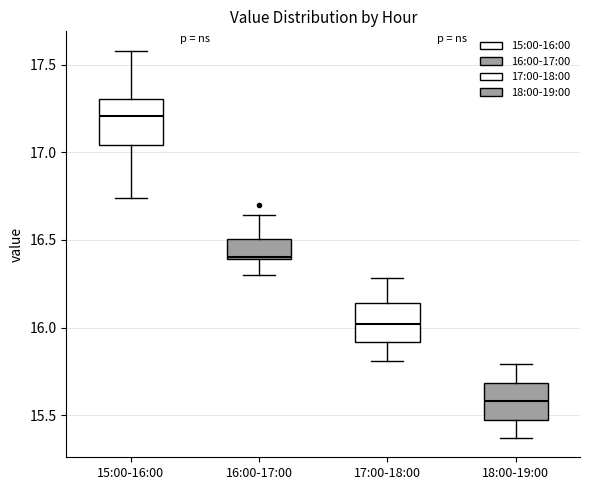

Reading left to right, read every box against the y-axis: the position of its median line, the range the box covers, and the ends of its whiskers. The values are not printed on the chart, so give them approximately, as read against the axis.

15:00-16:00: median 17.20, box 17.05 to 17.30, whiskers 16.75 to 17.60
16:00-17:00: median 16.40 (just above the box's lower edge), box 16.40 to 16.50, whiskers 16.30 to 16.65
17:00-18:00: median 16.00, box 15.90 to 16.15, whiskers 15.80 to 16.30
18:00-19:00: median 15.60, box 15.50 to 15.70, whiskers 15.35 to 15.80